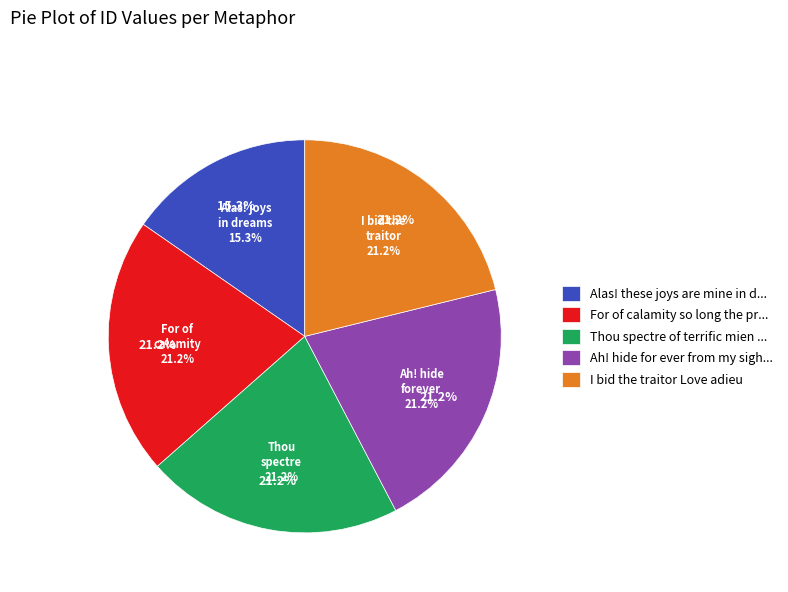

To the nearest percent, what is the average slice percentage?

20%